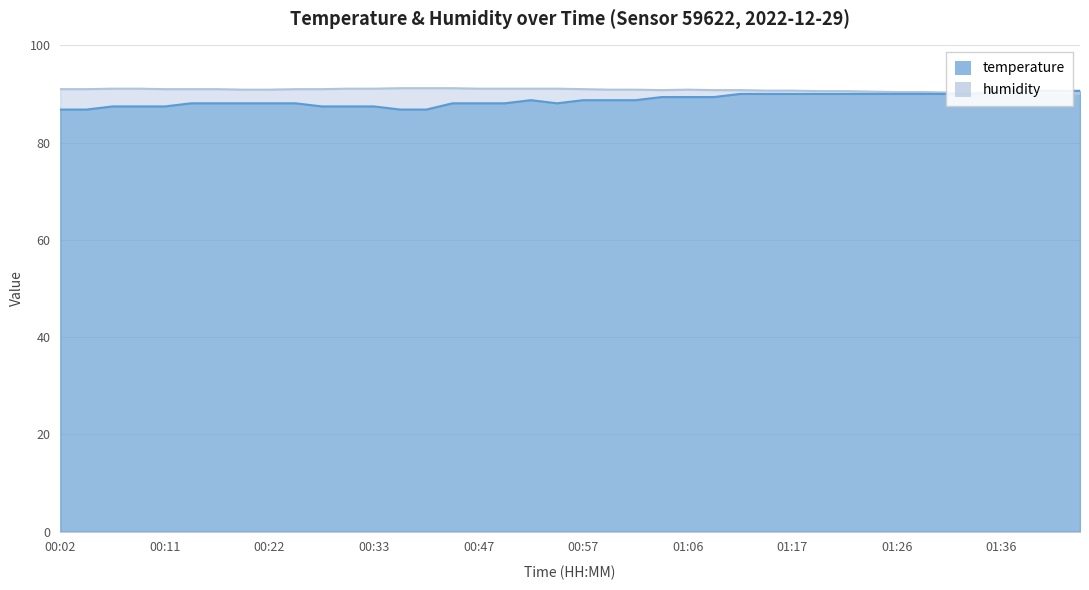

Where is humidity nearest to the value 90?

01:43